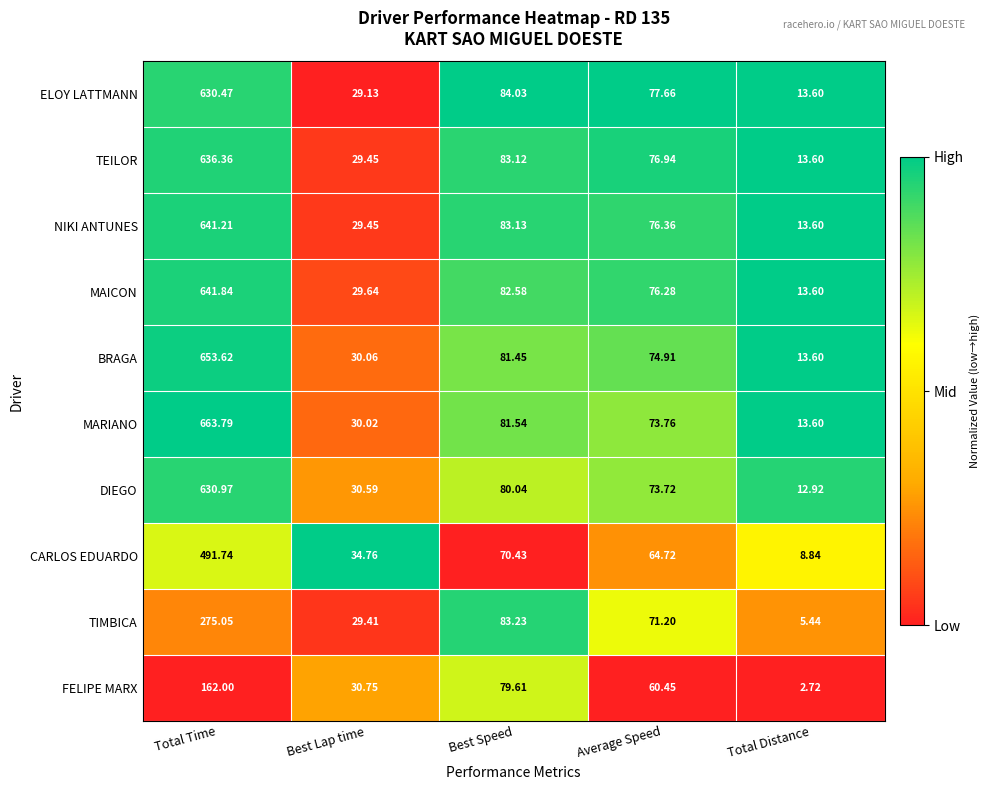

At which label does TIMBICA reach its minimum?

Total Distance